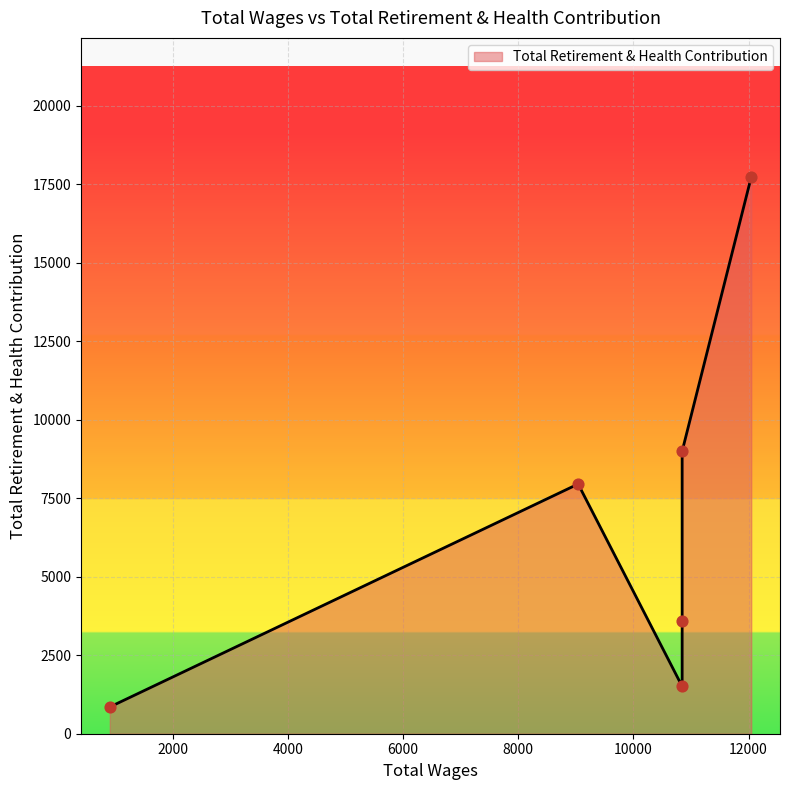

Approximately how many times larger is the value at 10846.0 compared to 12046.0?

0.2